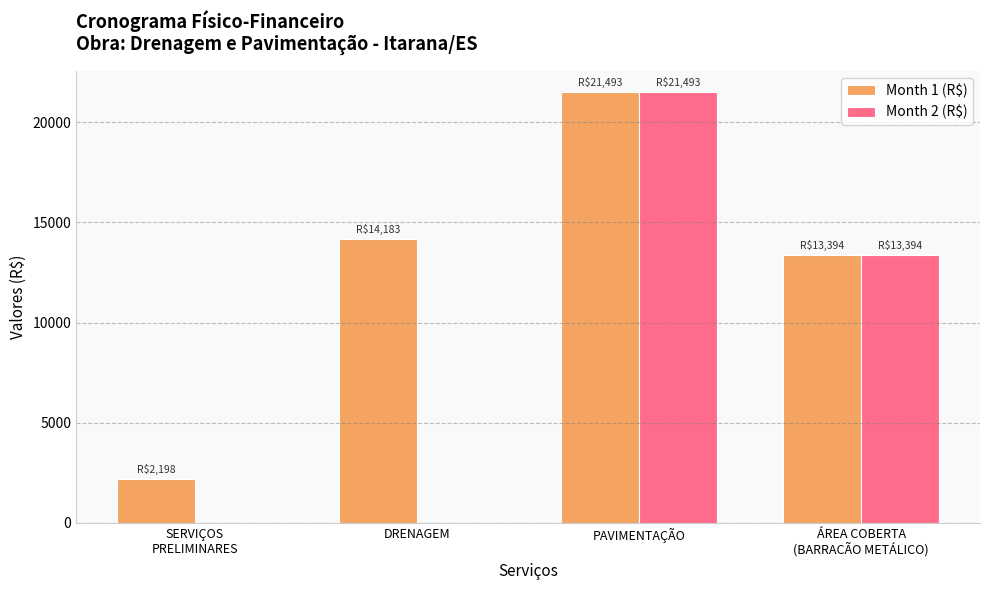

What is the sum of the Month 1 (R$) values at SERVIÇOS
PRELIMINARES and PAVIMENTAÇÃO?

23690.8